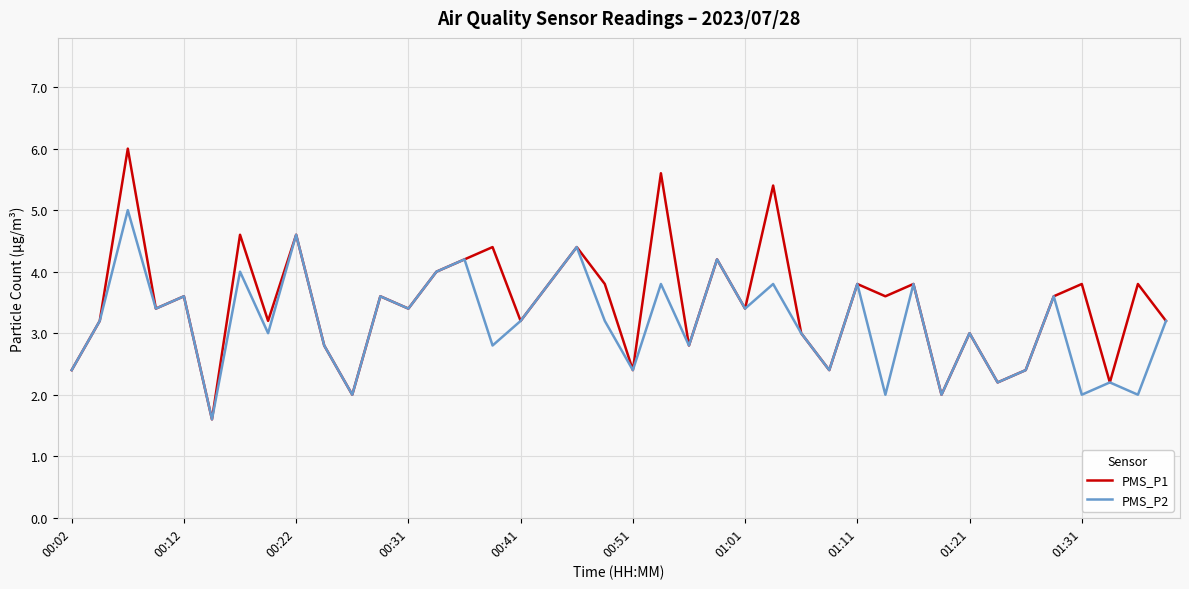

Which series has the widest spread of values?

PMS_P1